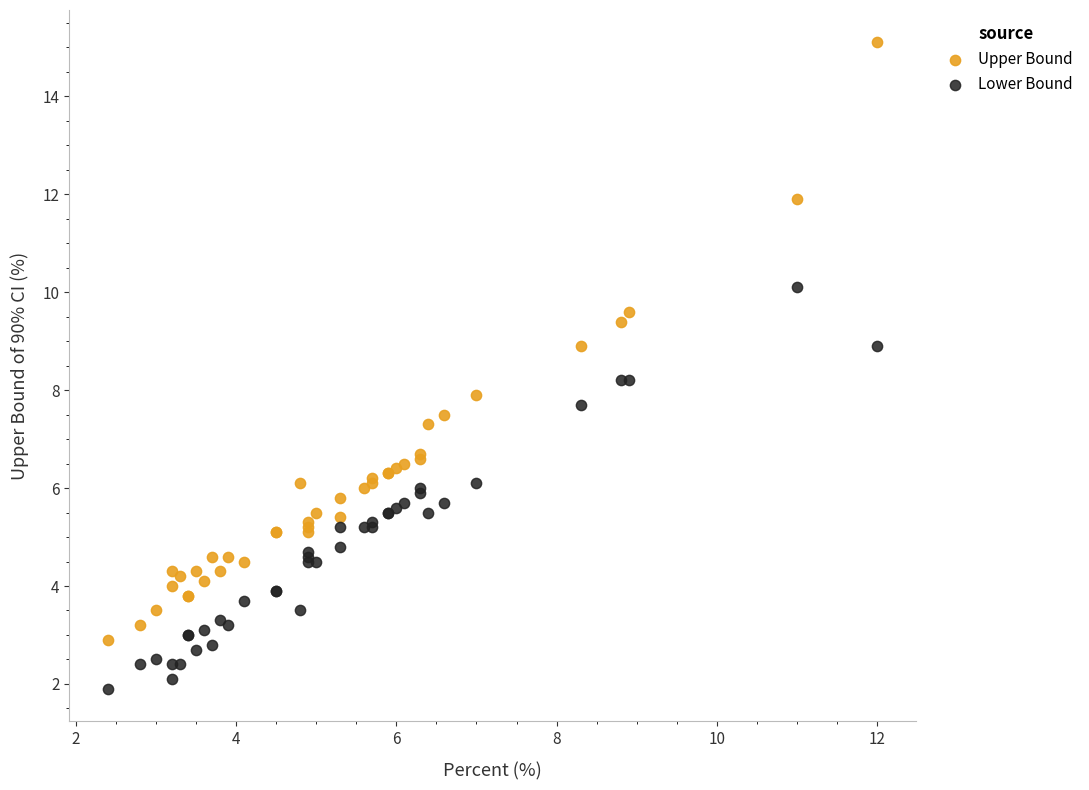

What are all the series names shown in the legend?

Upper Bound, Lower Bound